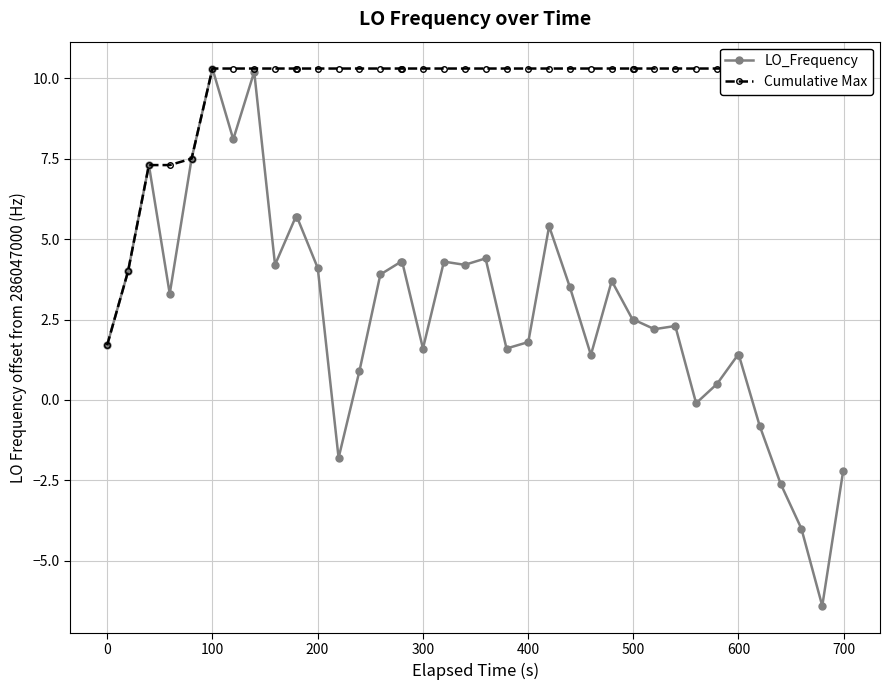

What is the value of the LO_Frequency point at the 34th from the left?

1.4